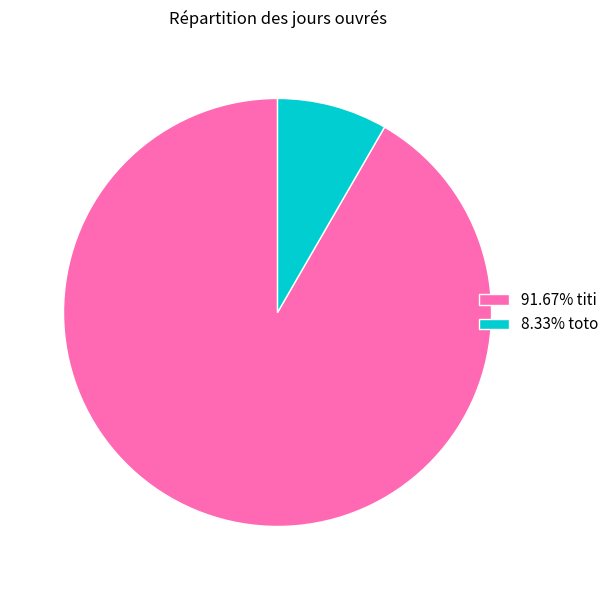

Does 91.67% titi represent more than half of the total?

Yes